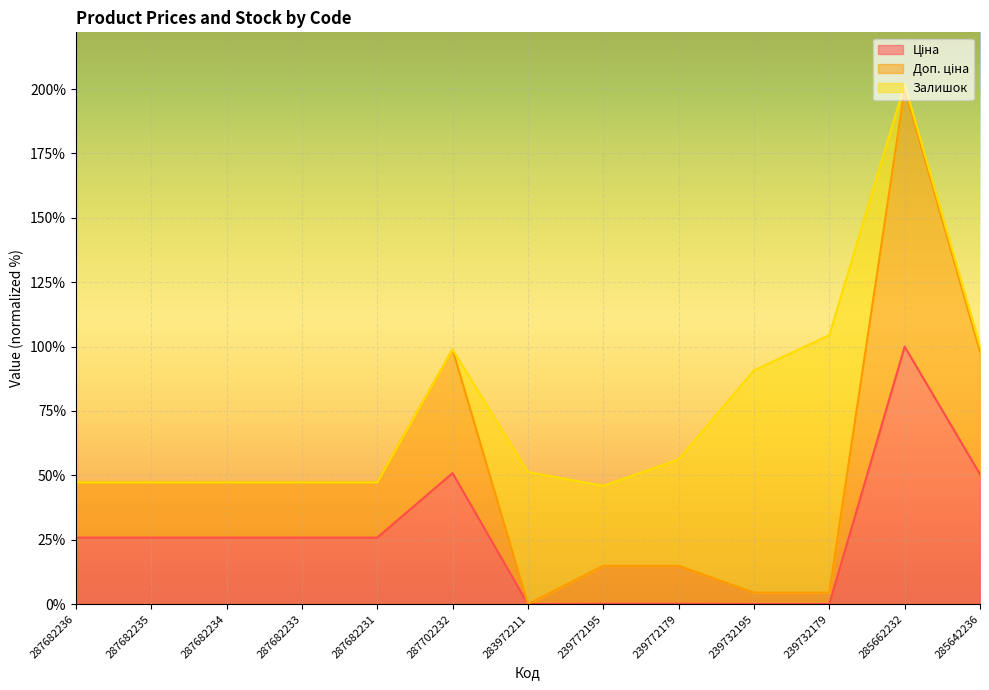

What is the total value across all series at 283972211?

51.3